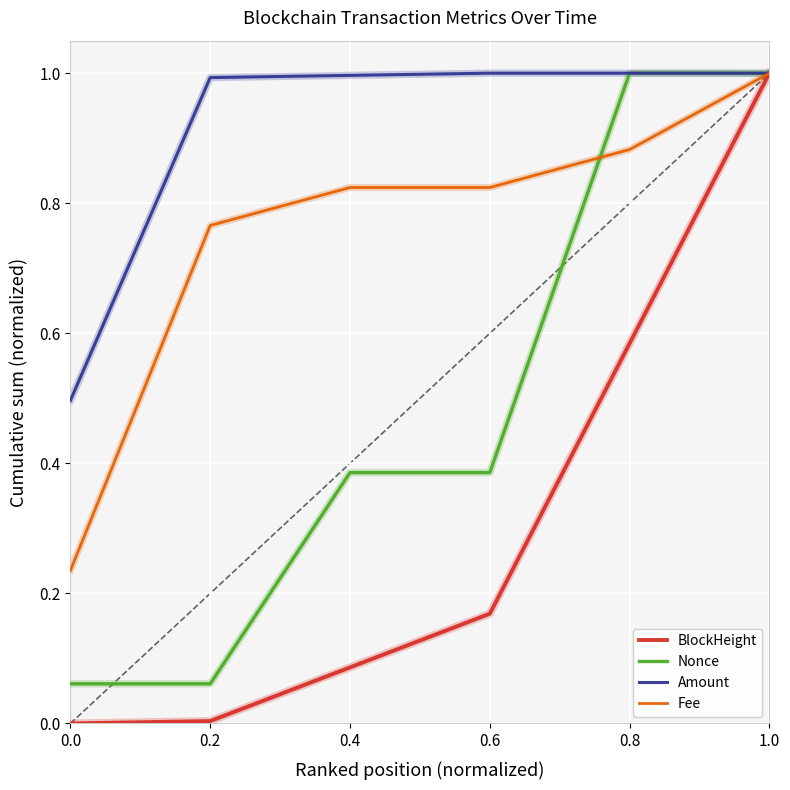

How many lines are shown in the chart?

4